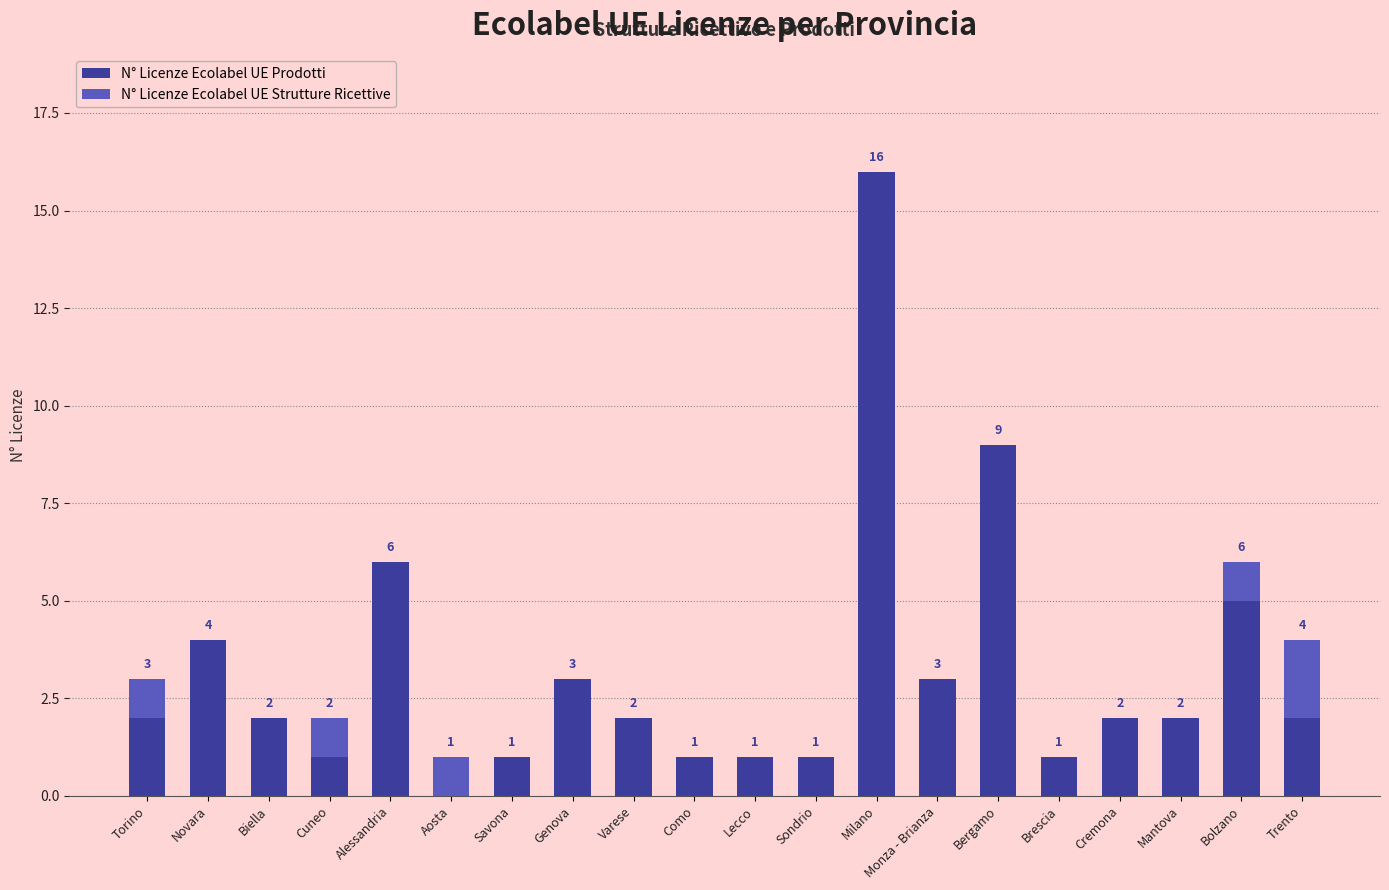

The N° Licenze Ecolabel UE Prodotti series shows 3 at Biella. True or false?

False